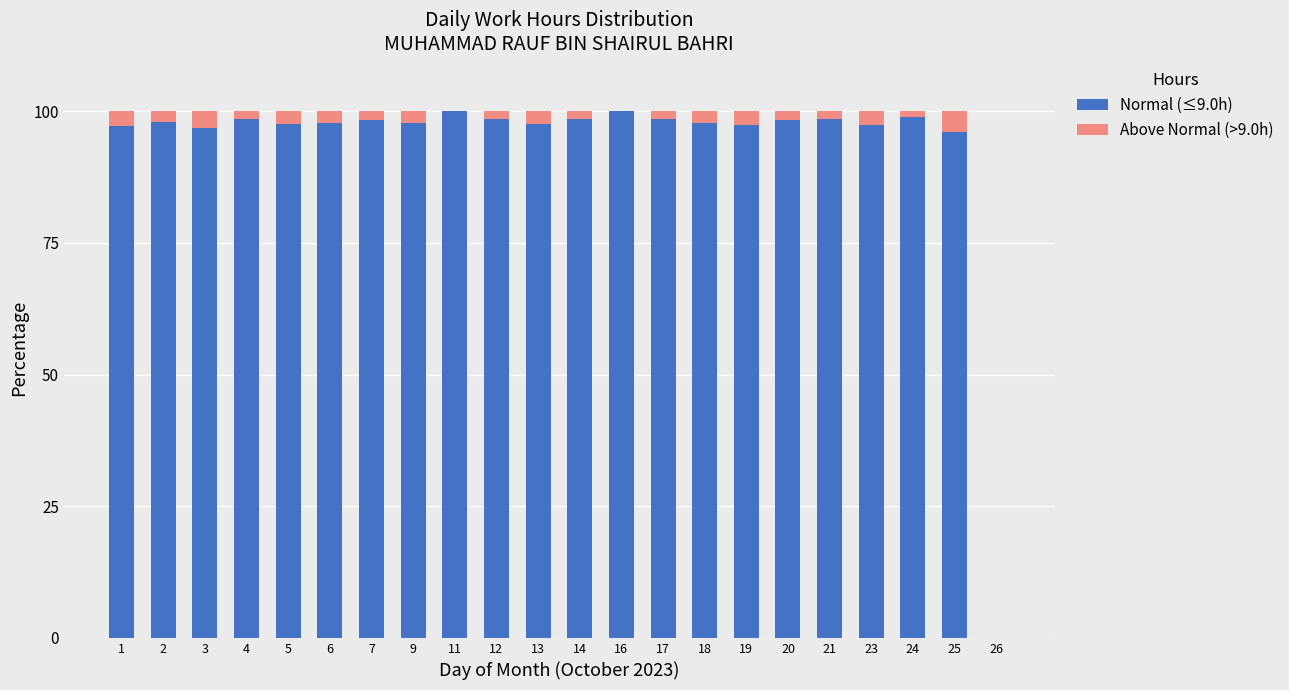

What is the maximum value for Normal (≤9.0h)?

100.0